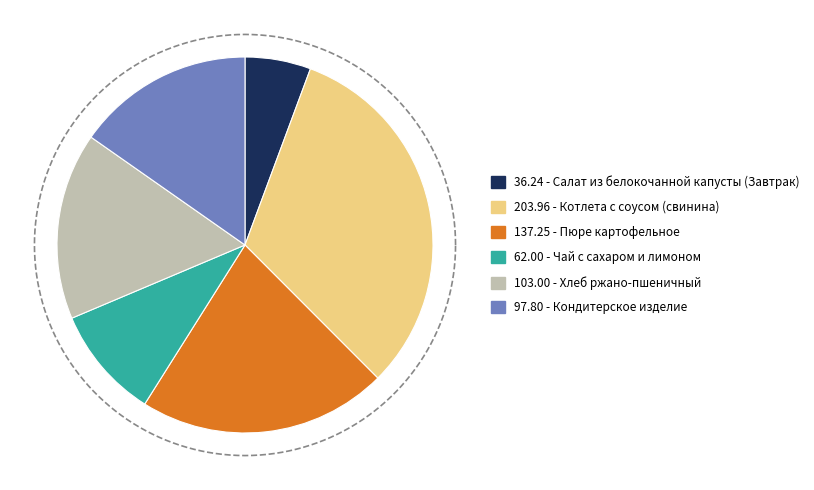

Rank the categories by value from highest to lowest.

Котлета с соусом (свинина), Пюре картофельное, Хлеб ржано-пшеничный, Кондитерское изделие, Чай с сахаром и лимоном, Салат из белокочанной капусты (Завтрак)